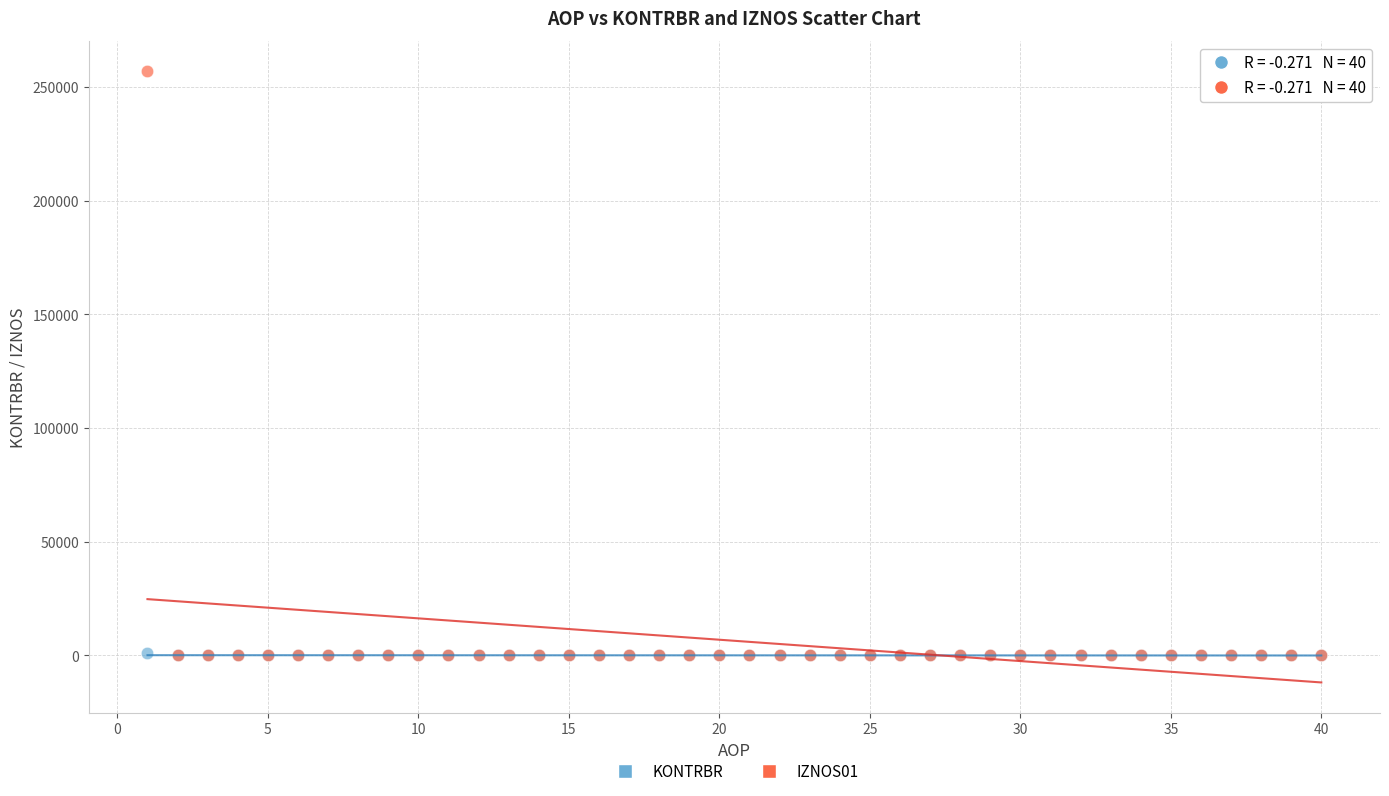

What are all the series names shown in the legend?

KONTRBR, IZNOS01